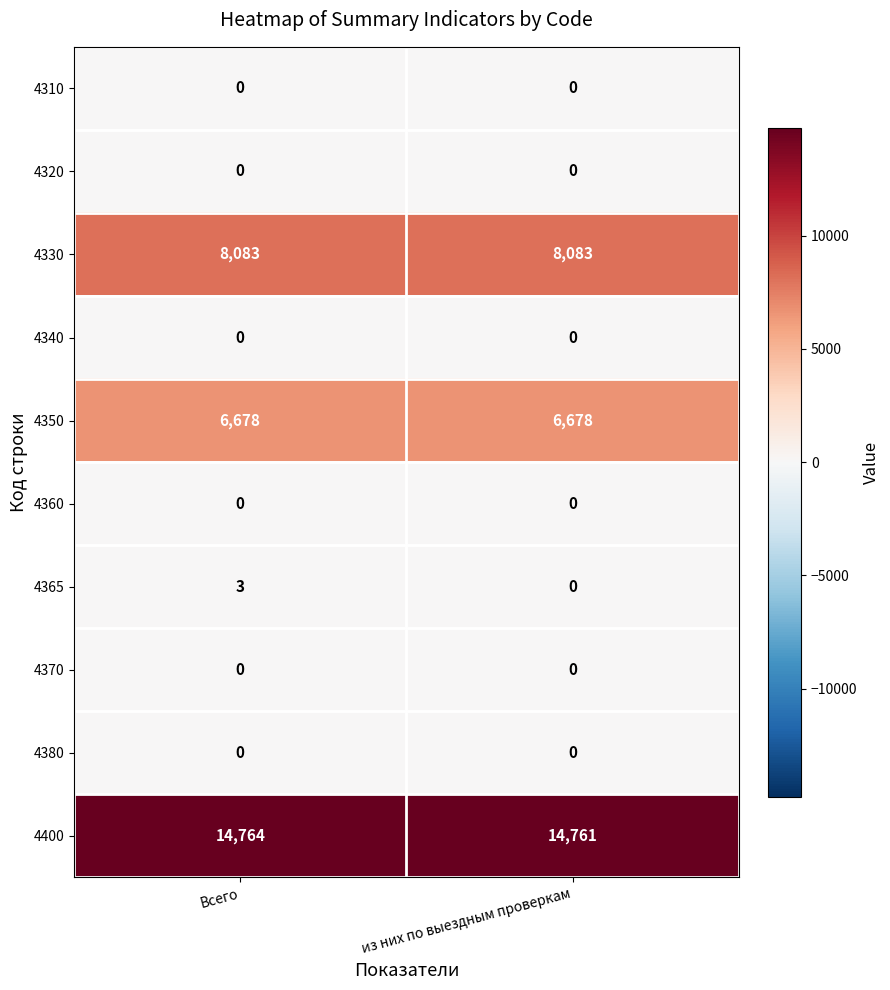

Reading right to left, transcribe all the data shown in this chart.

4310: из них по выездным проверкам=0	Всего=0
4320: из них по выездным проверкам=0	Всего=0
4330: из них по выездным проверкам=8083	Всего=8083
4340: из них по выездным проверкам=0	Всего=0
4350: из них по выездным проверкам=6678	Всего=6678
4360: из них по выездным проверкам=0	Всего=0
4365: из них по выездным проверкам=0	Всего=3
4370: из них по выездным проверкам=0	Всего=0
4380: из них по выездным проверкам=0	Всего=0
4400: из них по выездным проверкам=14761	Всего=14764